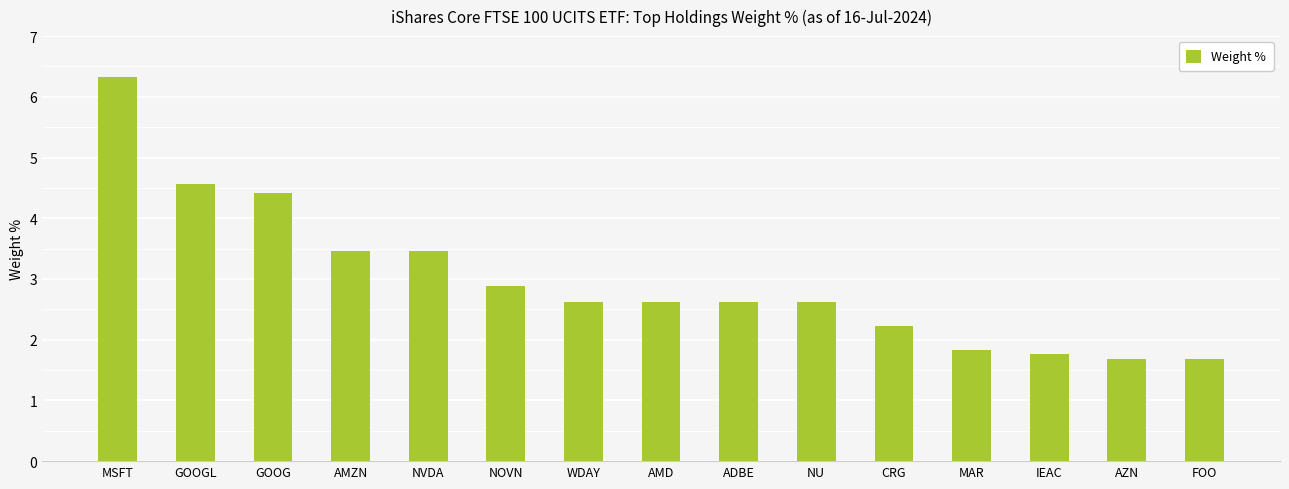

What is the label of the 10th bar from the left?

NU